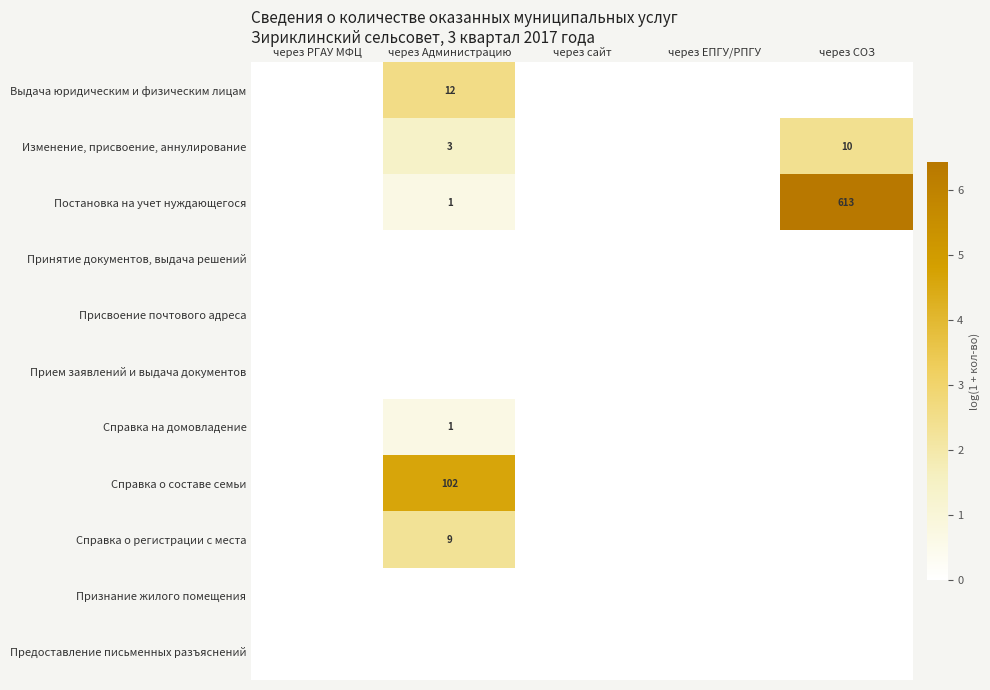

The Справка о составе семьи series shows 4.6 at через Администрацию. True or false?

True